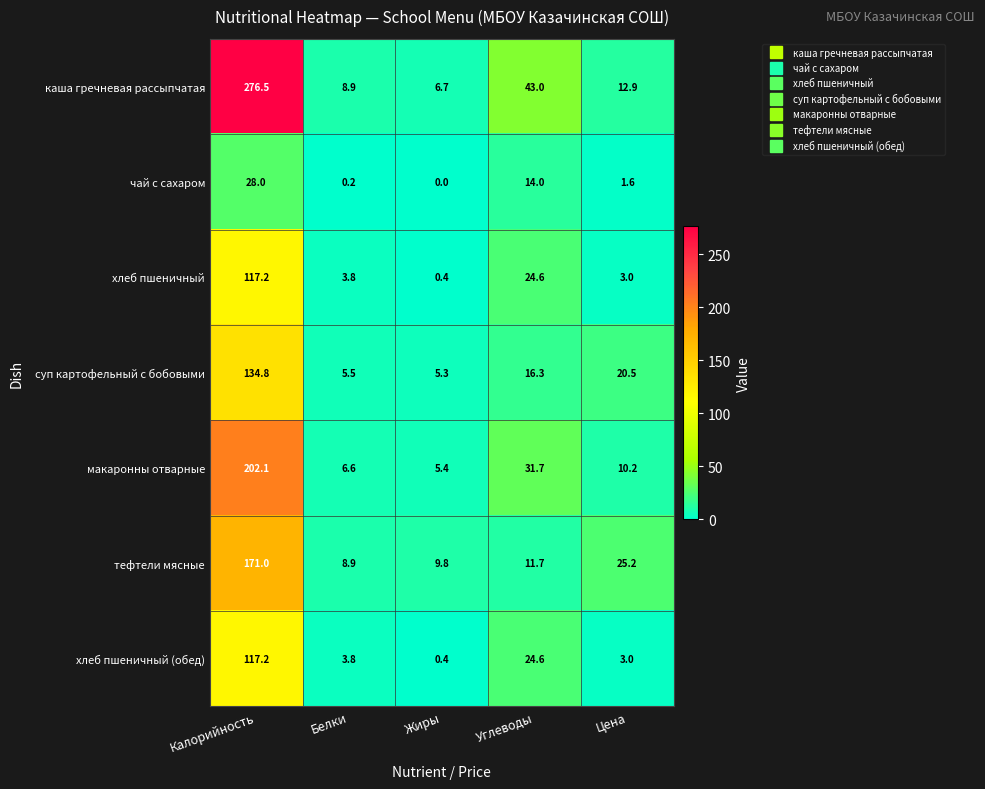

Which label corresponds to the largest value in the chart?

Калорийность